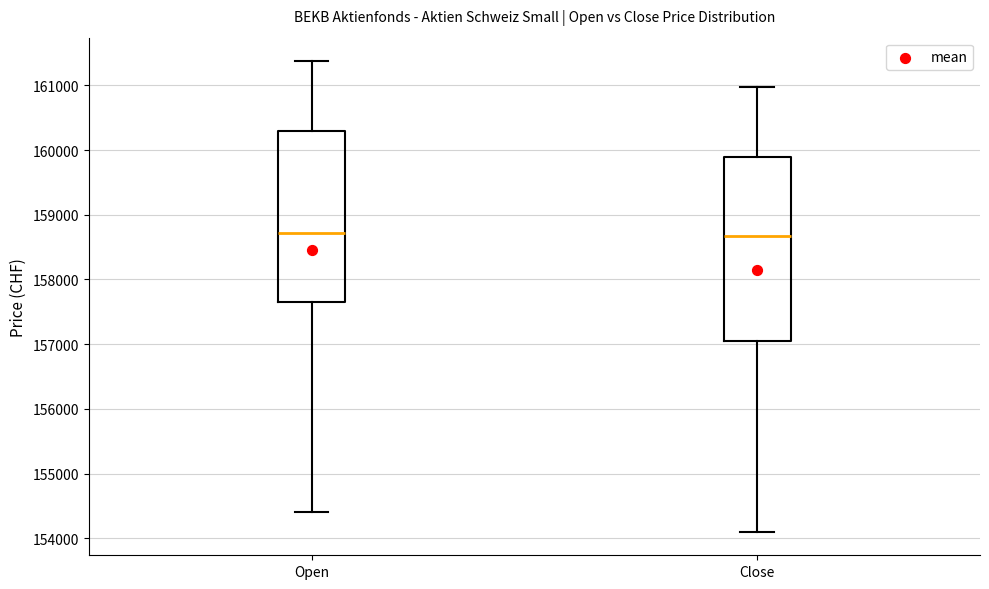

Reading left to right, transcribe this box plot: for each box, give where its median line is, the range the box spans, and where its two whiskers end, as read against the y-axis. The values are not printed on the chart, so give them approximately, as read against the axis.

Open: median 158700, box 157700 to 160300, whiskers 154400 to 161400
Close: median 158700, box 157100 to 159900, whiskers 154100 to 161000